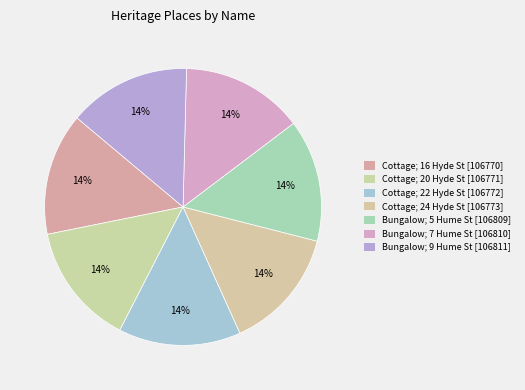

Count the number of slices in the pie.

7